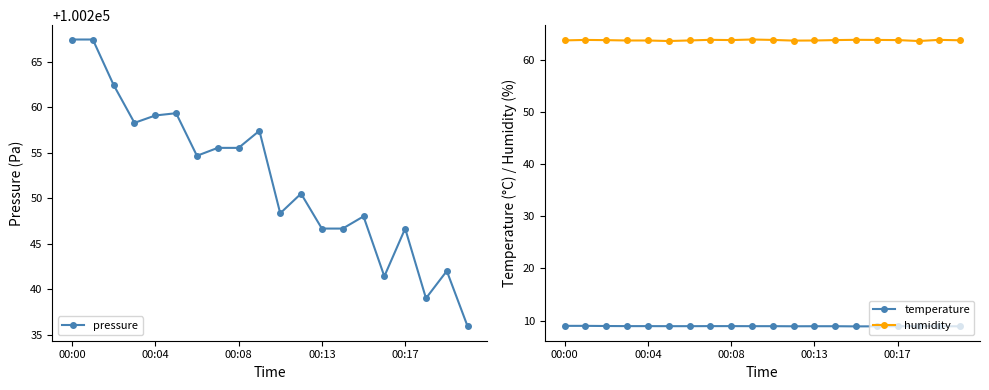

True or false: humidity has a value of 63.9 at 18.

True